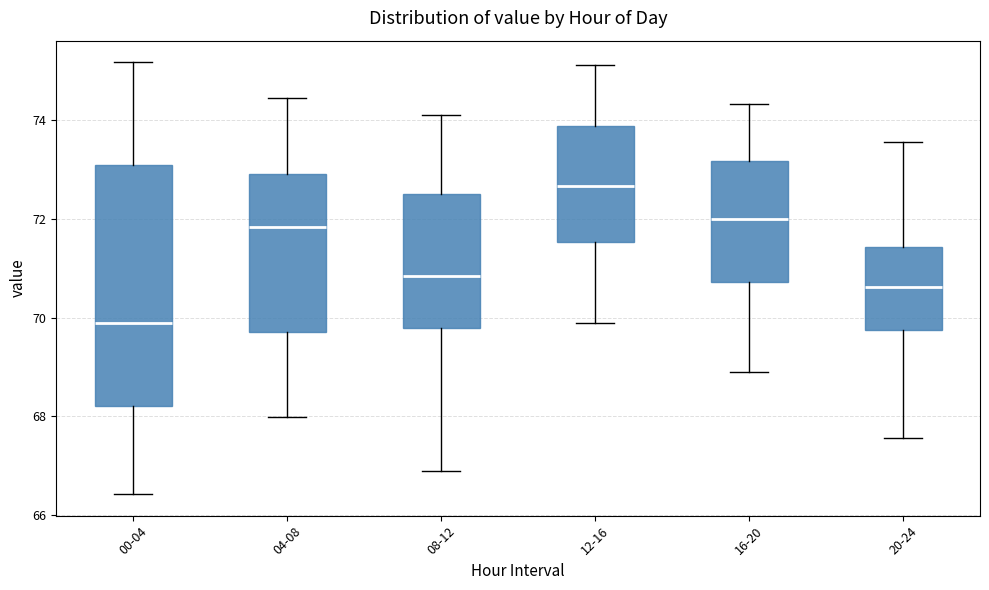

Reading left to right, read every box against the y-axis: the position of its median line, the range the box covers, and the ends of its whiskers. The values are not printed on the chart, so give them approximately, as read against the axis.

00-04: median 70.0, box 68.2 to 73.2, whiskers 66.4 to 75.2
04-08: median 71.8, box 69.6 to 73.0, whiskers 68.0 to 74.4
08-12: median 70.8, box 69.8 to 72.6, whiskers 66.8 to 74.2
12-16: median 72.6, box 71.6 to 73.8, whiskers 69.8 to 75.2
16-20: median 72.0, box 70.8 to 73.2, whiskers 68.8 to 74.4
20-24: median 70.6, box 69.8 to 71.4, whiskers 67.6 to 73.6